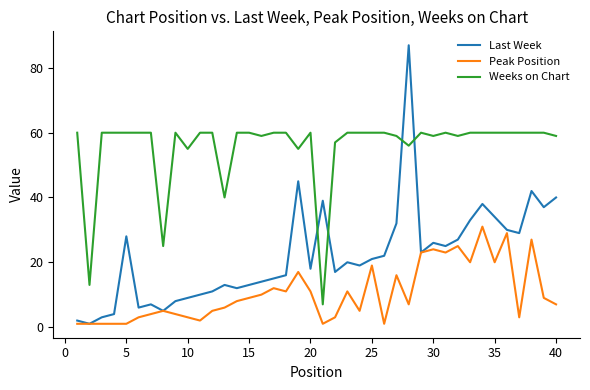

Which series has the largest total across all categories?

Weeks on Chart